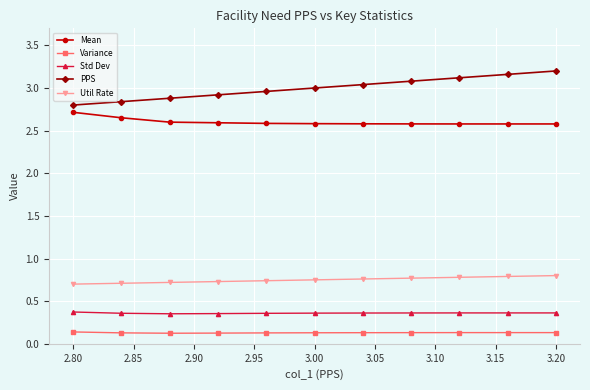

Count the Variance values in the range 0 to 1.

11